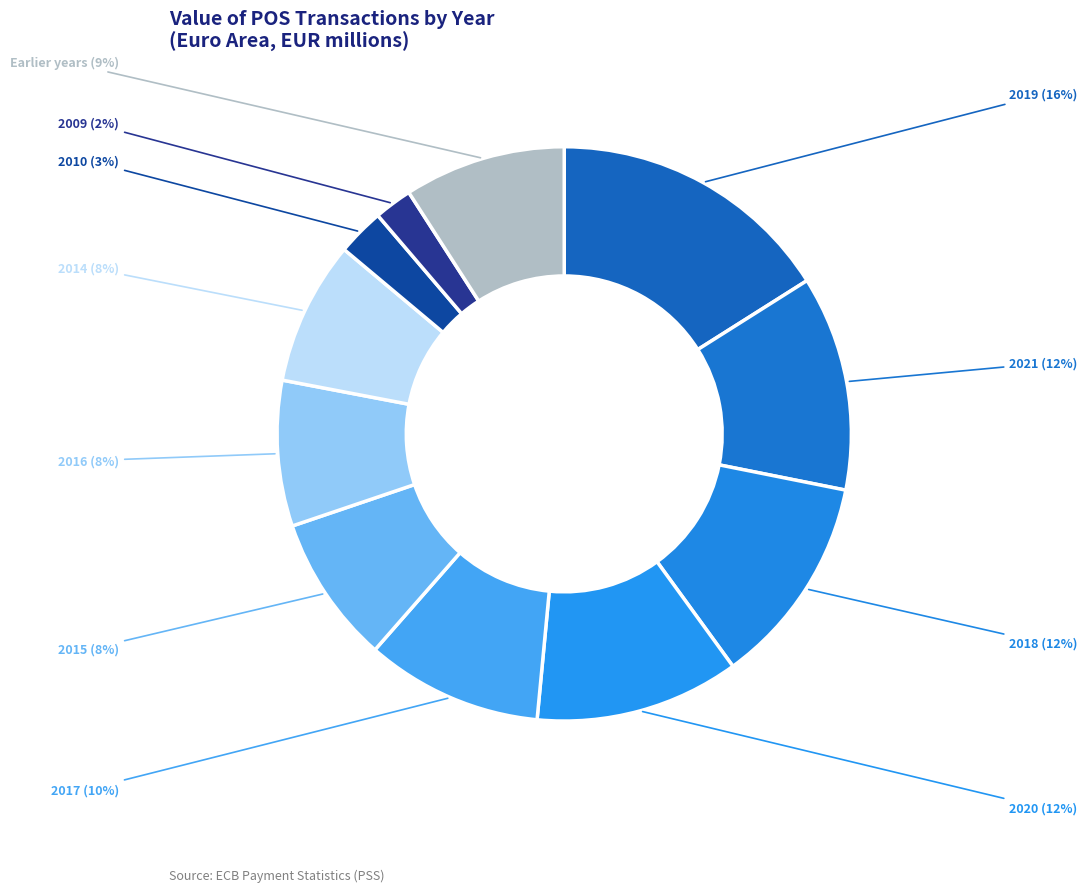

Is there any slice that represents more than half of the pie?

No